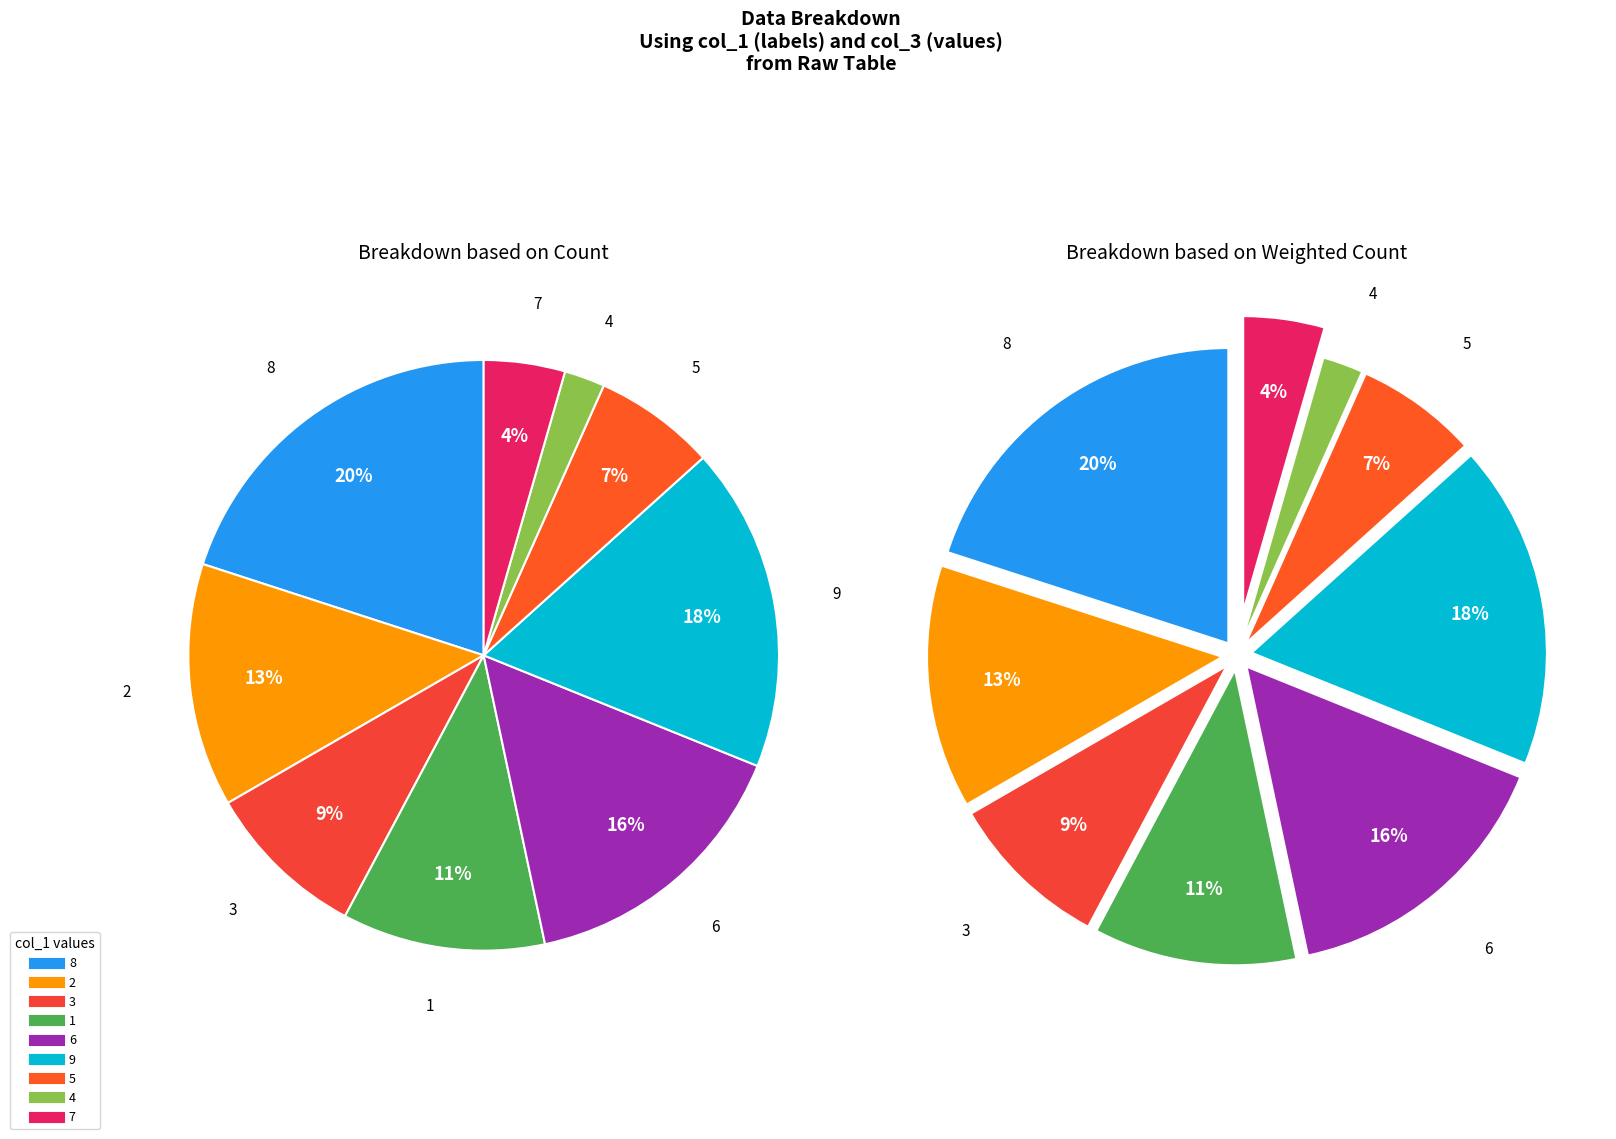

Combined, what portion of the pie is col_1=4 and col_1=6?

17.8%